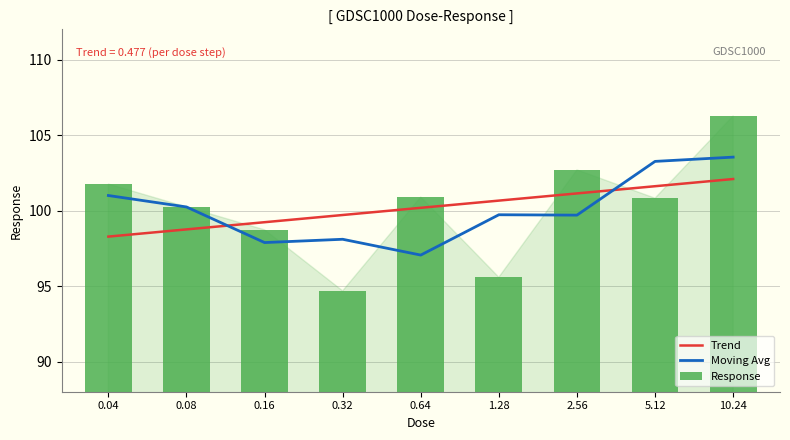

At 10.24, list the series in order from smallest to largest.

Trend, Moving Avg, Response